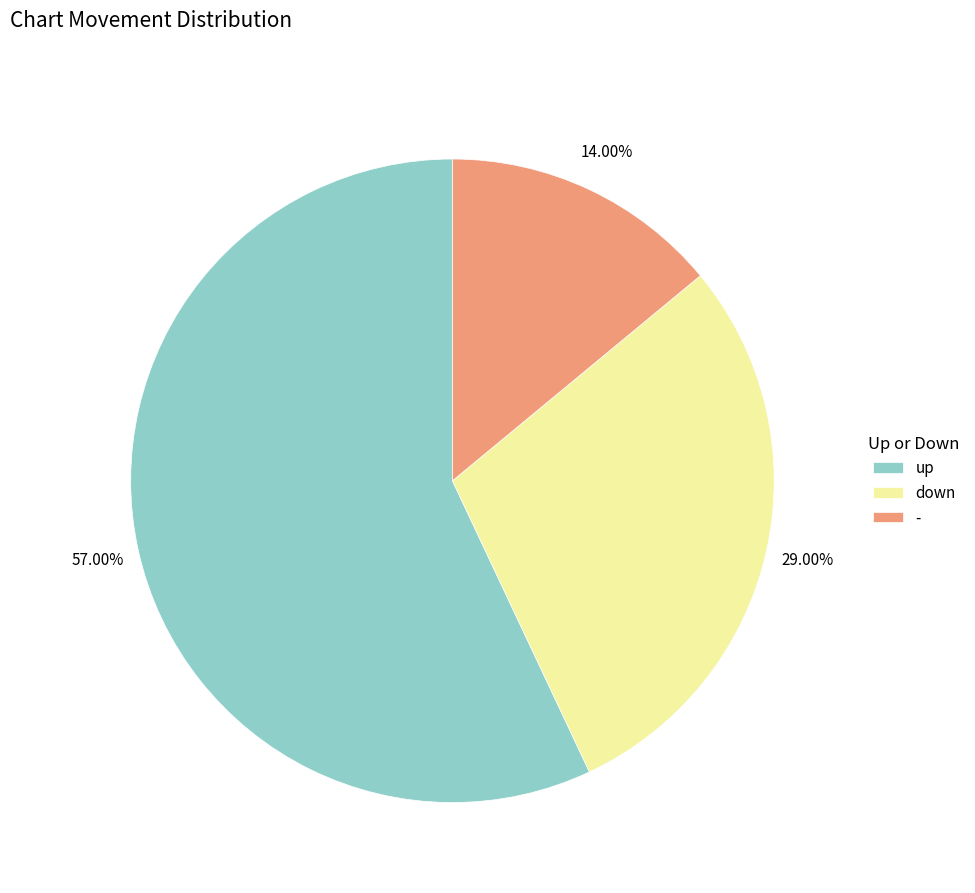

To the nearest percent, what portion does down represent?

29%